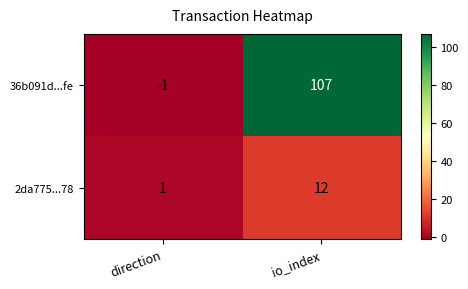

True or false: 2da775...78 has a value of 12 at io_index.

True